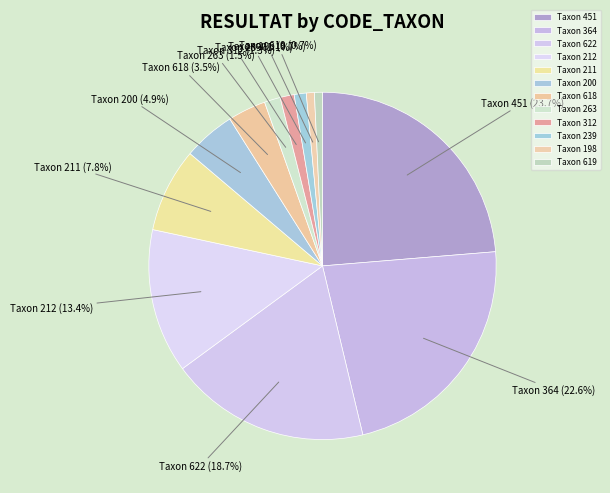

Which slice is the largest?

Taxon 451